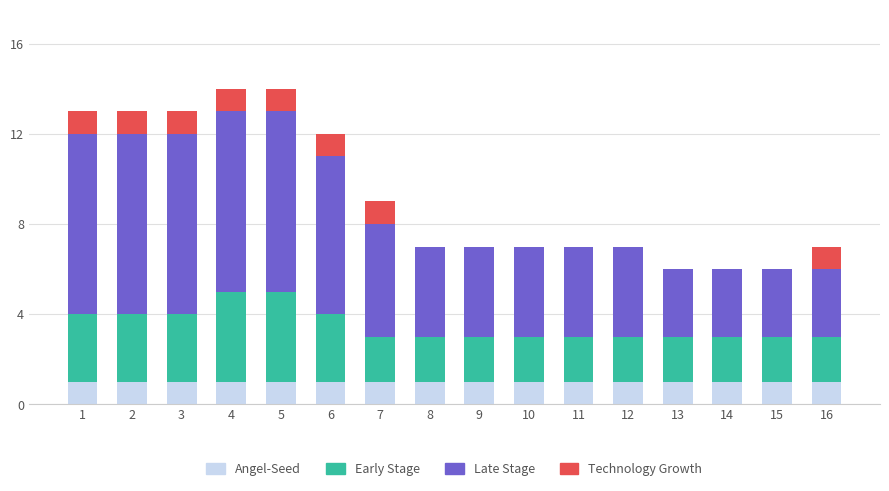

Where is Early Stage nearest to the value 3?

1